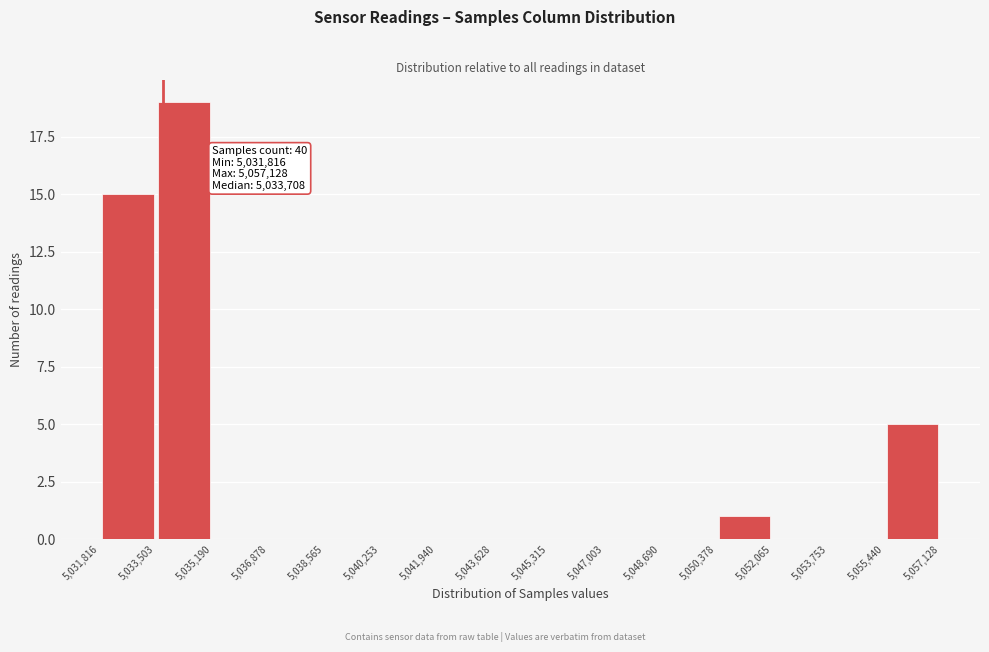

Over which range of the x-axis is the bar tallest?

5,033,503 to 5,035,190